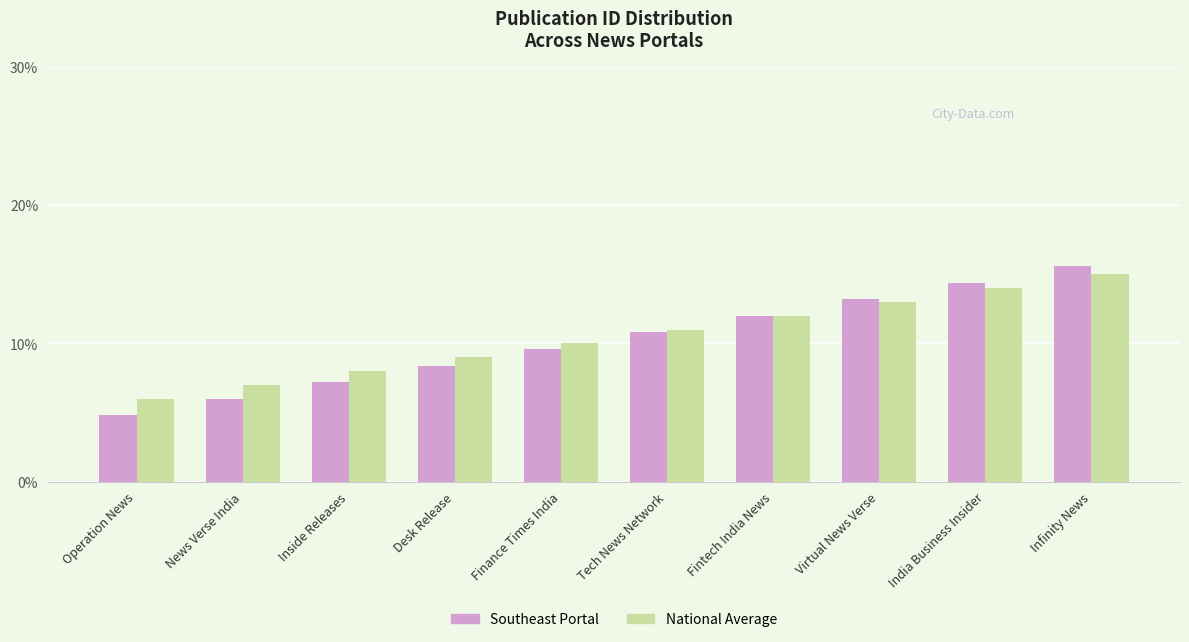

How many series are shown in this chart?

2